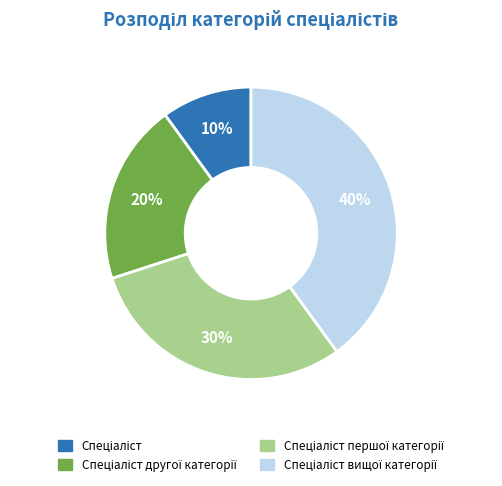

To the nearest percent, what is the difference between the largest and smallest slice percentages?

30%